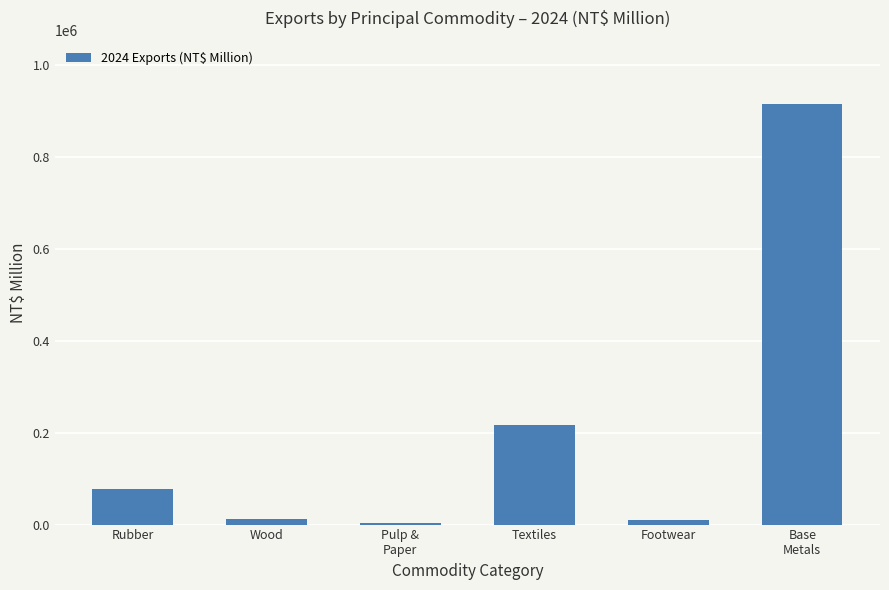

What is the change in value from Footwear to Base
Metals?

+905022